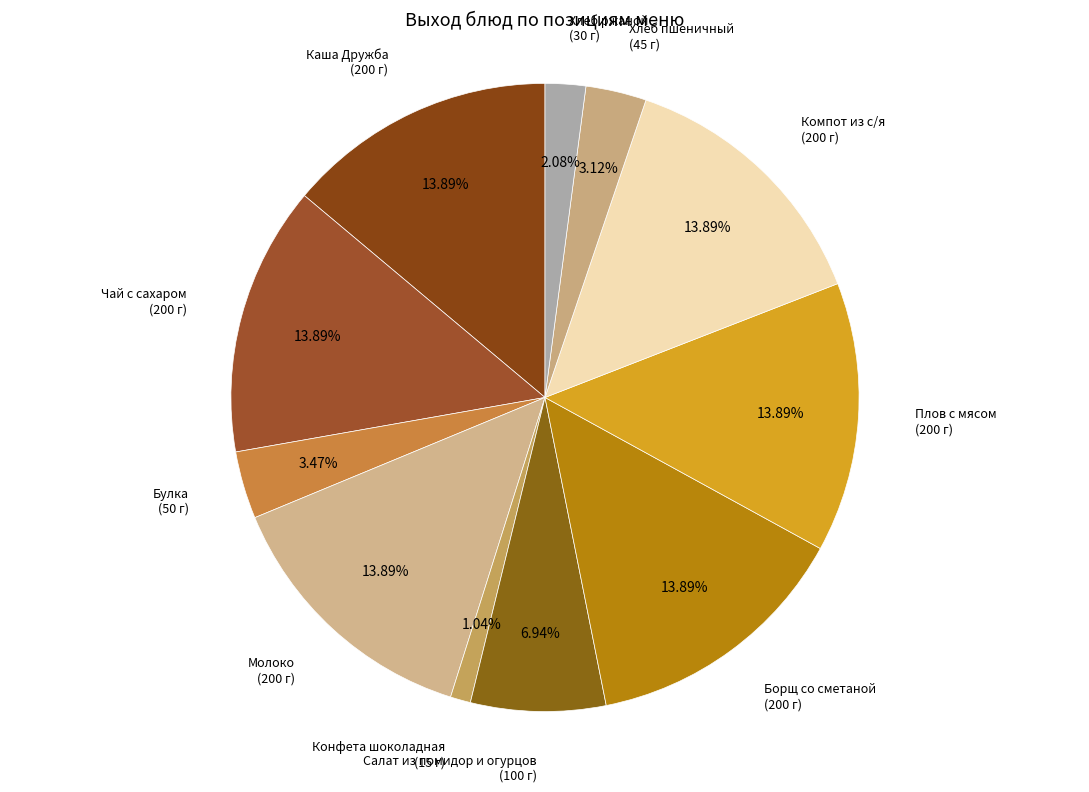

Is the sum of Борщ со сметаной and Каша Дружба greater than half?

No